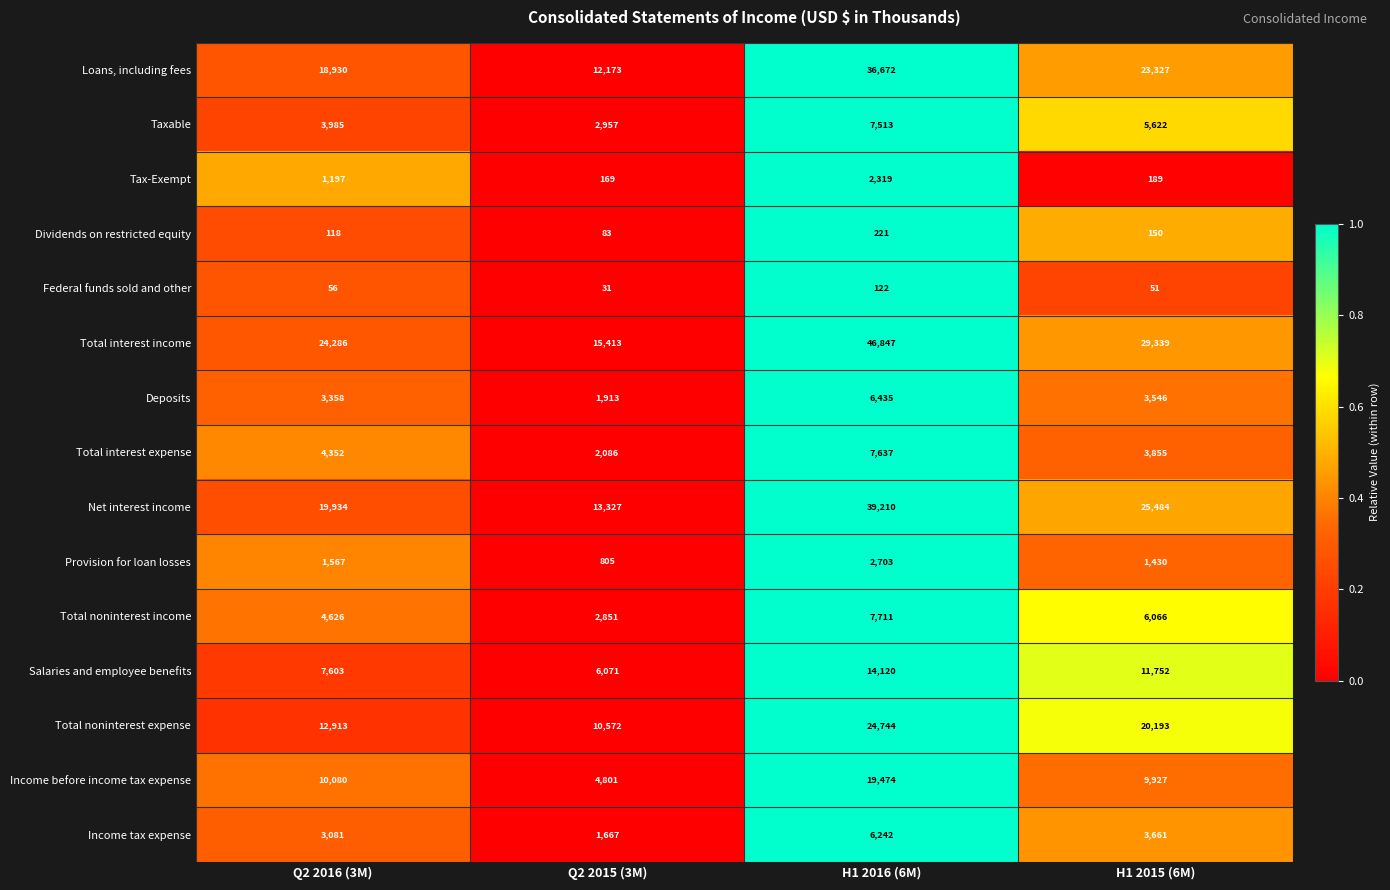

At which label does Total interest income first exceed 29339?

H1 2016 (6M)